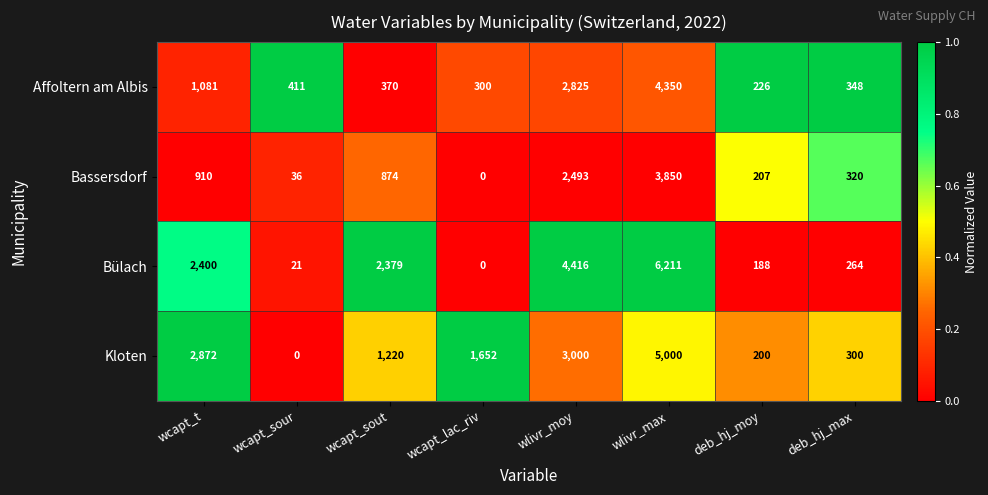

At which category is the sum across all series the highest?

wlivr_max